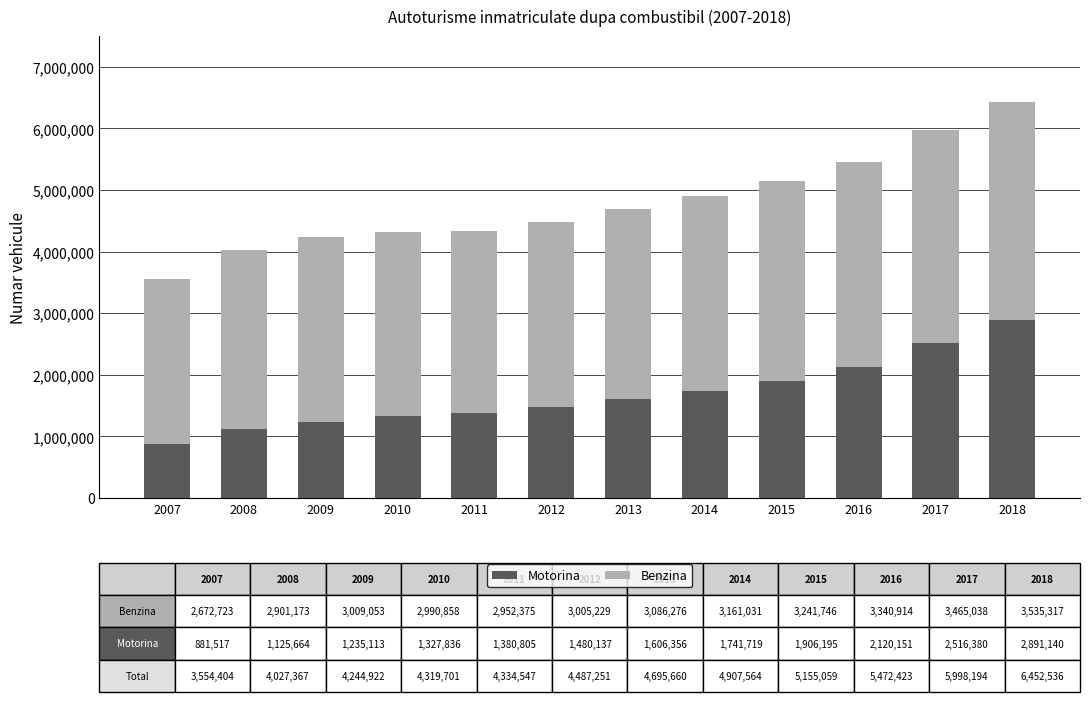

What is the difference between the Motorina values at 2018 and 2017?

374760